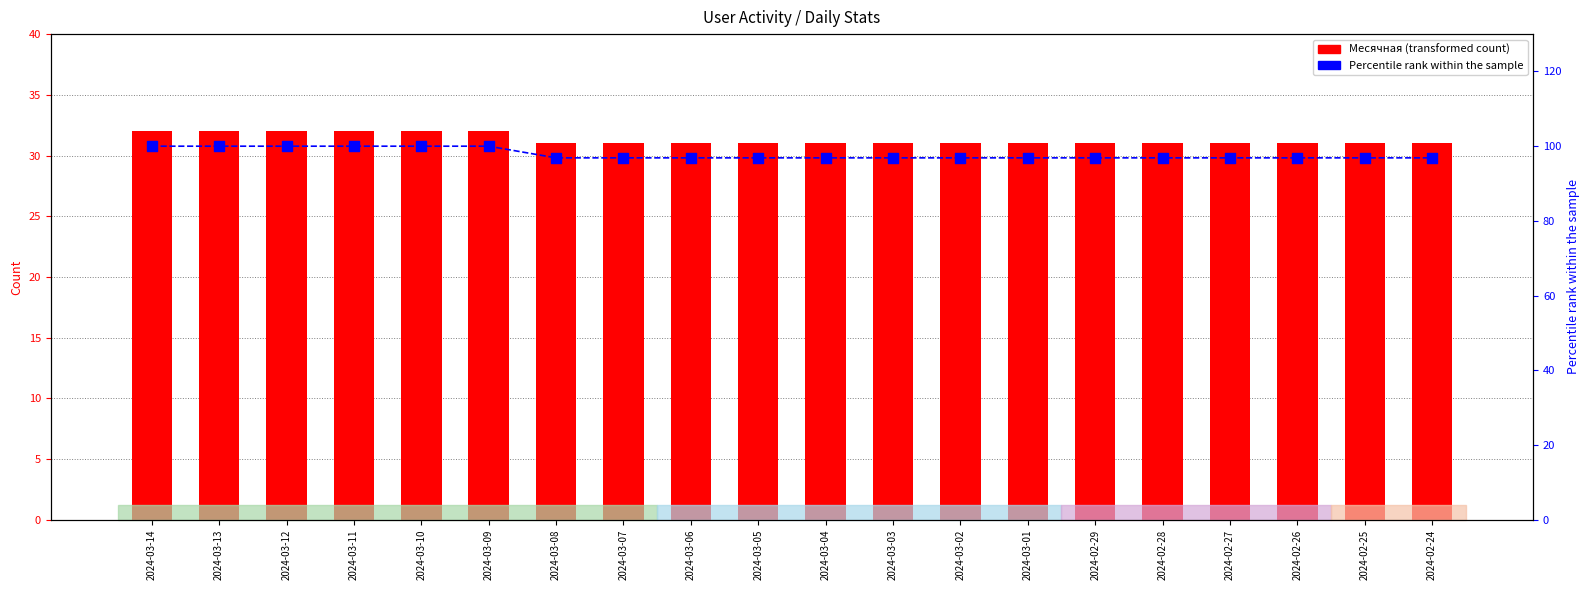

What are all the series names shown in the legend?

Месячная, Percentile rank